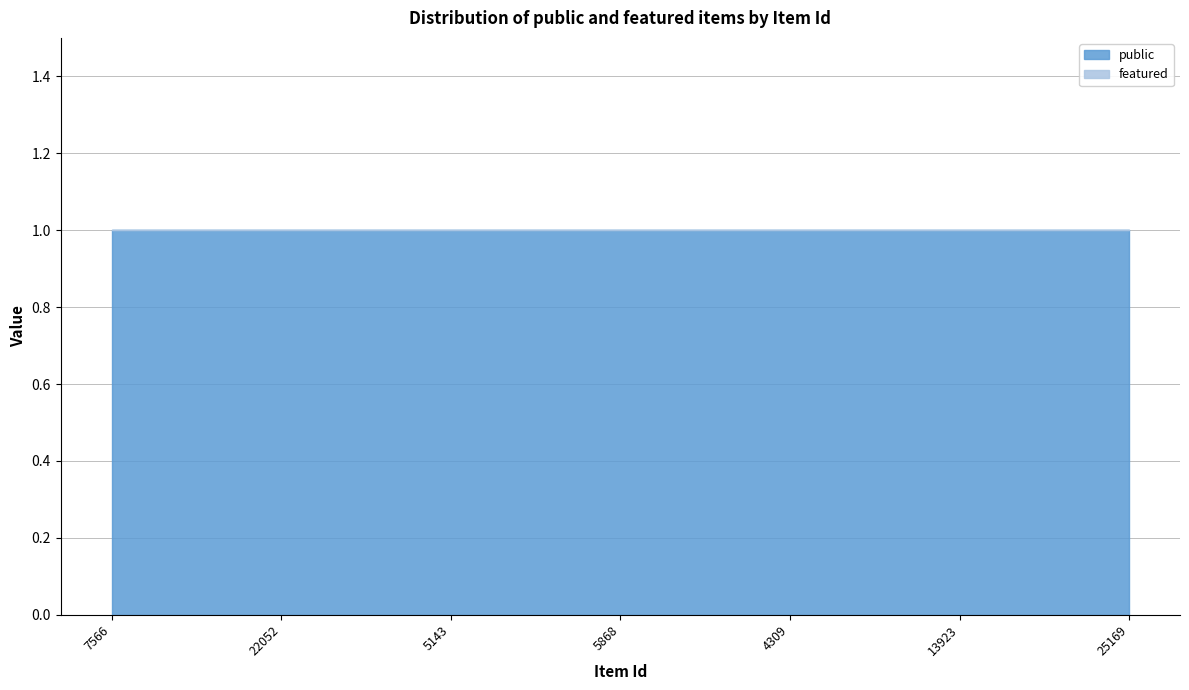

What is the label of the 3rd point from the right?

4309